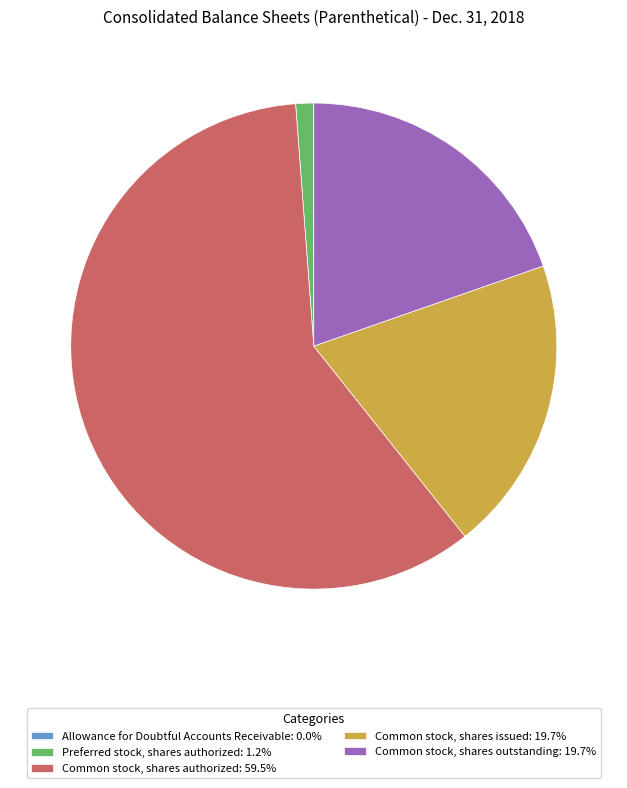

Which category has the biggest portion of the pie?

Common stock, shares authorized